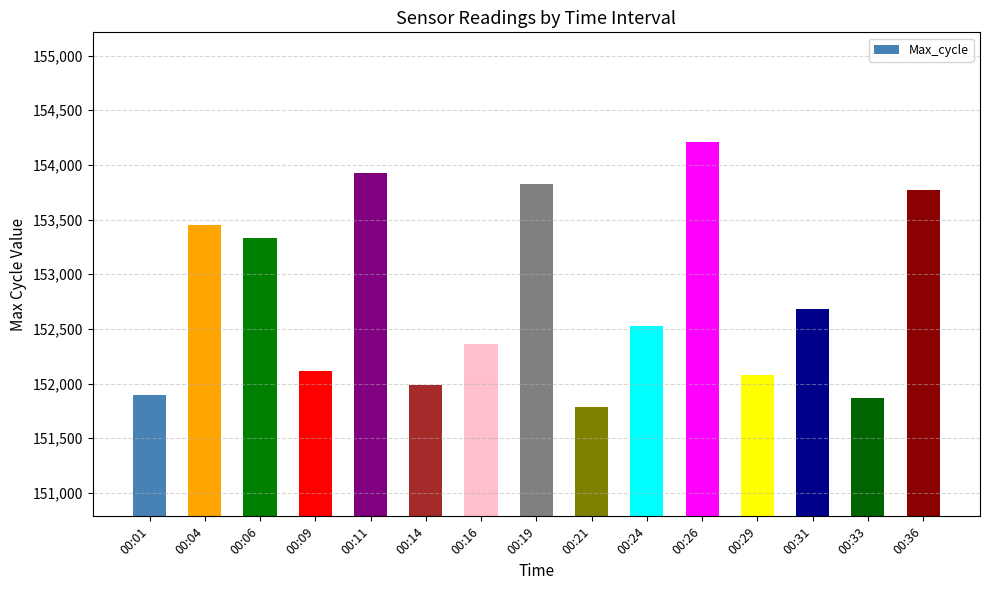

How many series are shown in this chart?

1